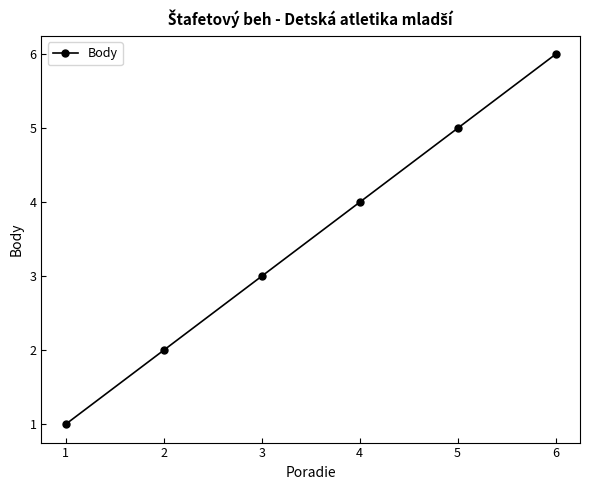

The chart shows a value of 4 at 4. True or false?

True